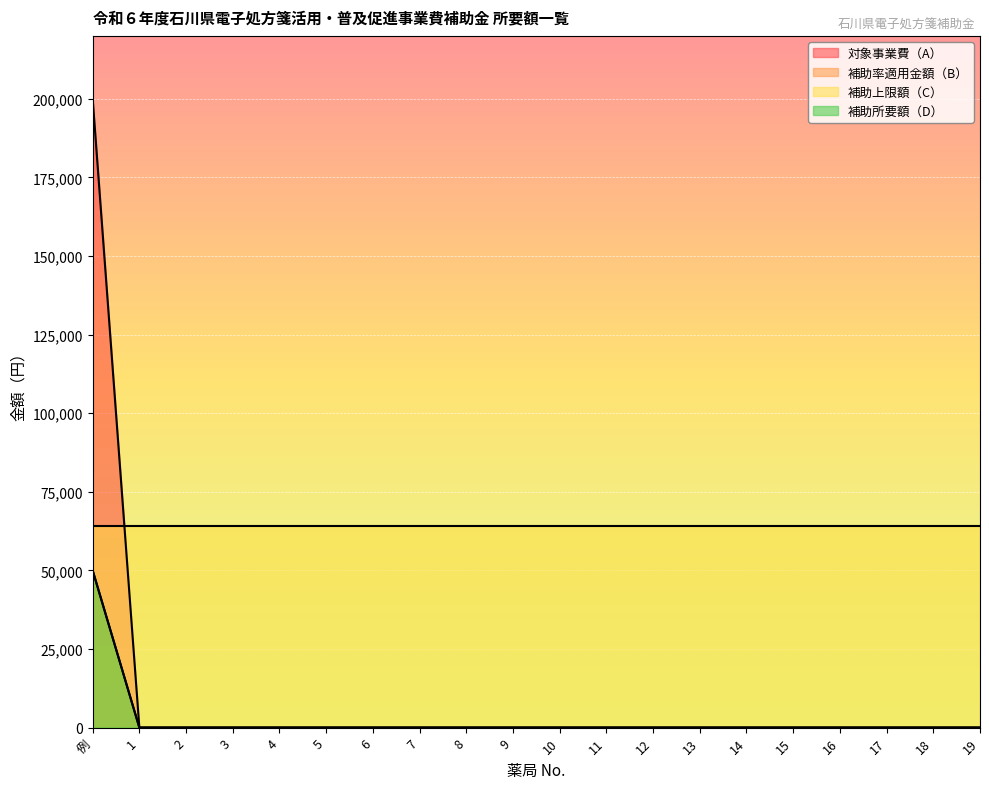

What is the label of the 18th point from the left?

17